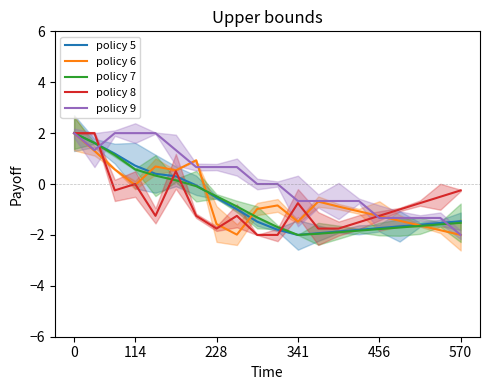

How many negative values does the policy 6 series have?

14